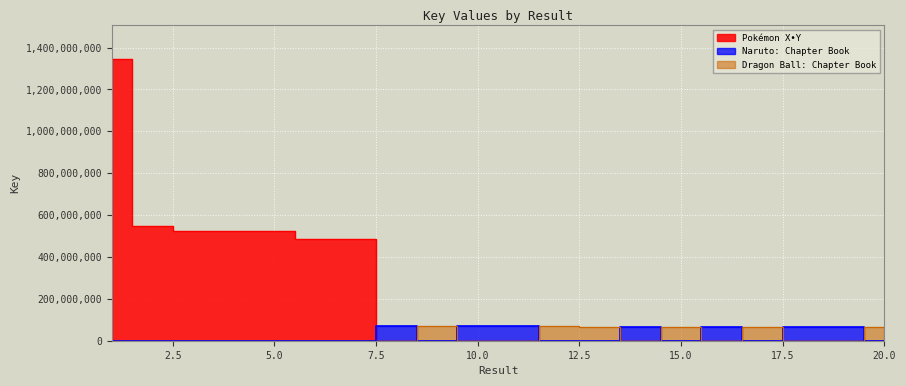

Which category has the highest value across all series?

1